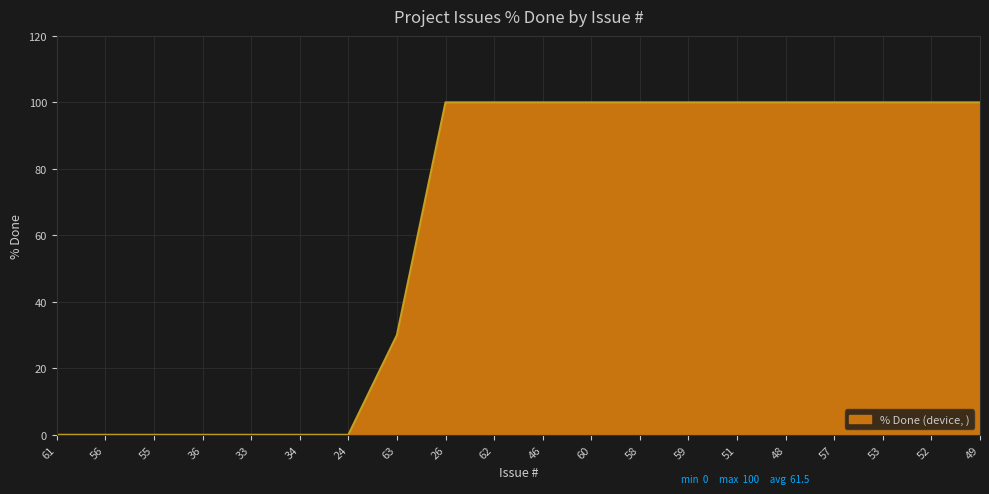

Between 61 and 49, which is larger?

49